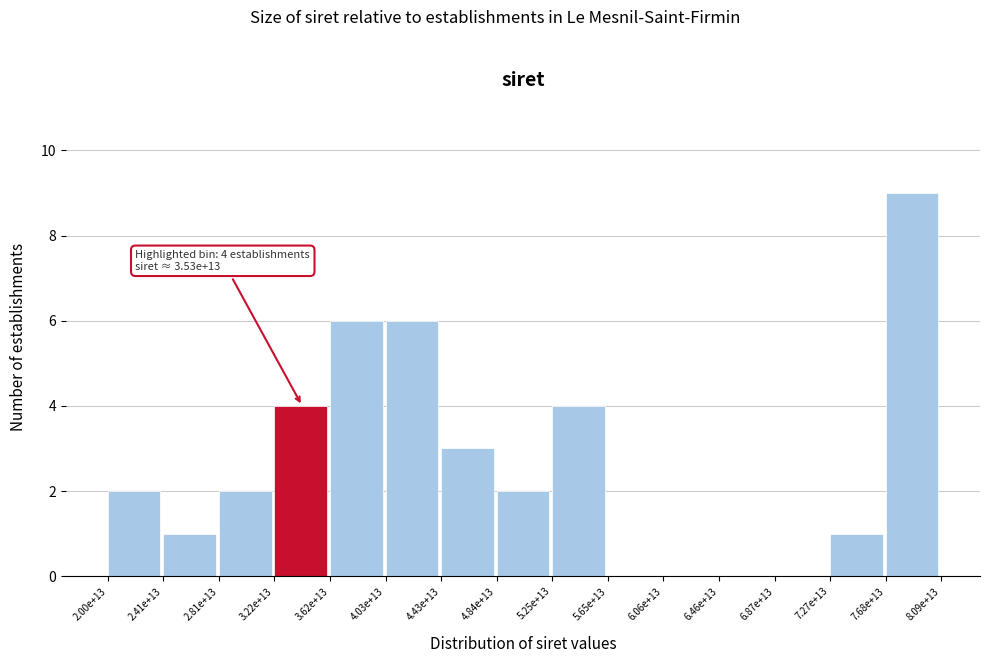

Reading left to right, extract all data points from this chart.

2.00e+13=2	2.41e+13=1	2.81e+13=2	3.22e+13=4	3.62e+13=6	4.03e+13=6	4.43e+13=3	4.84e+13=2	5.25e+13=4	5.65e+13=0	6.06e+13=0	6.46e+13=0	6.87e+13=0	7.27e+13=1	7.68e+13=9